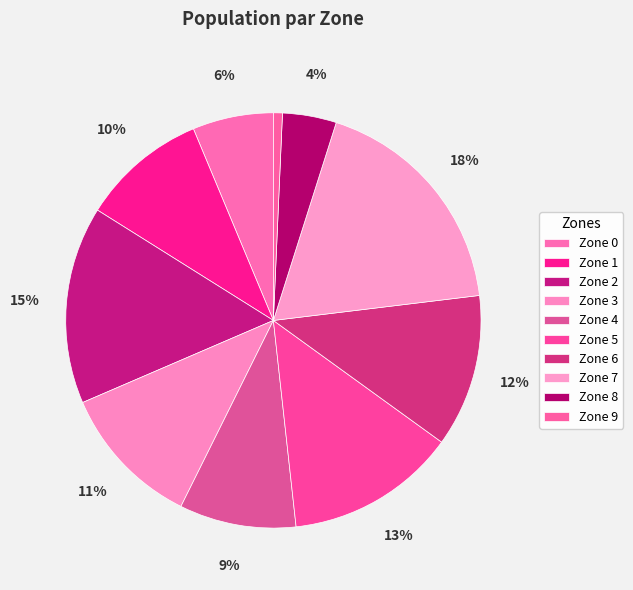

What percentage is the Zone 1 slice, to the nearest percent?

10%